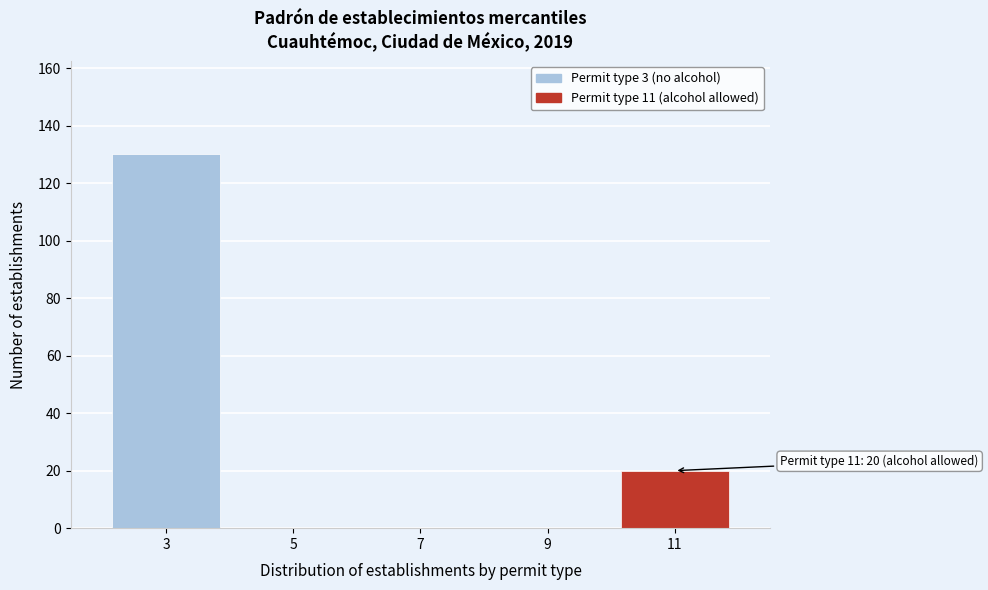

Reading left to right, list all the values displayed in this chart.

3=130	5=0	7=0	9=0	11=20